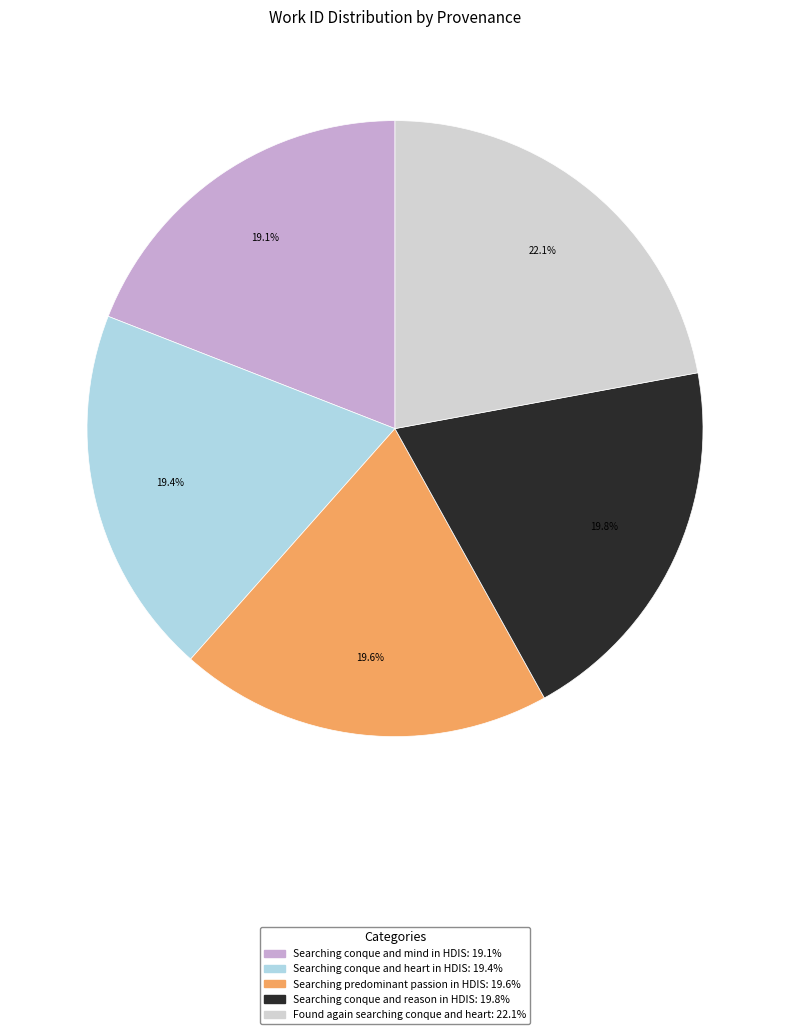

What percentage do Searching conque and reason in HDIS and Found again searching conque and heart together represent?

41.9%